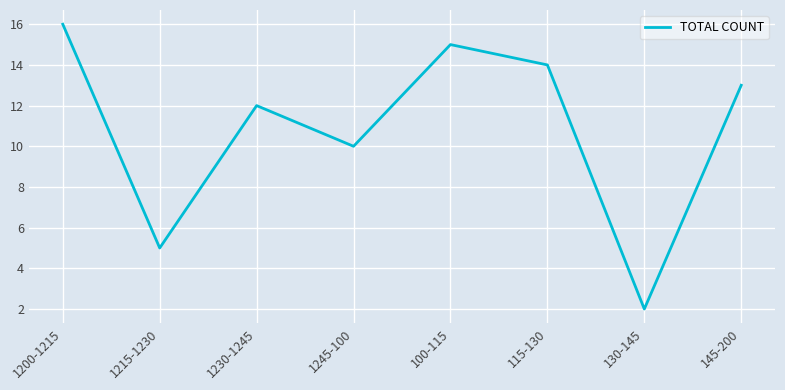

What position from the right is 145-200?

1